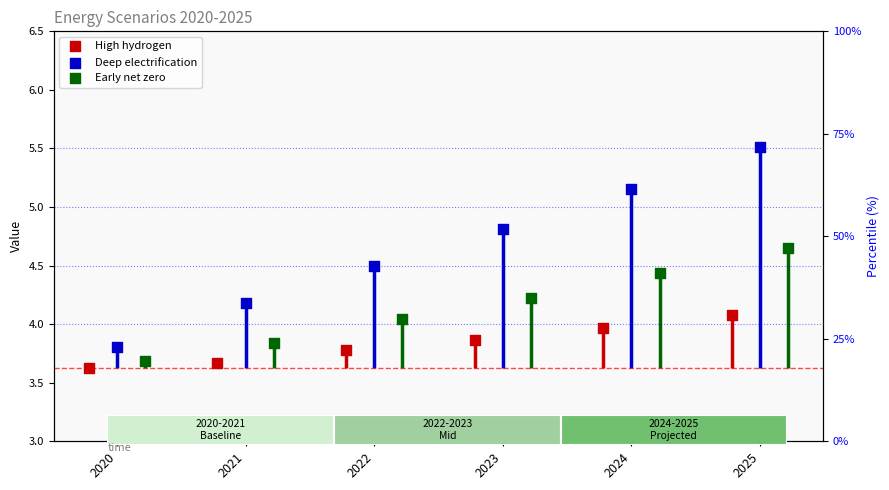

What is the total value across all series at 2021?

11.7